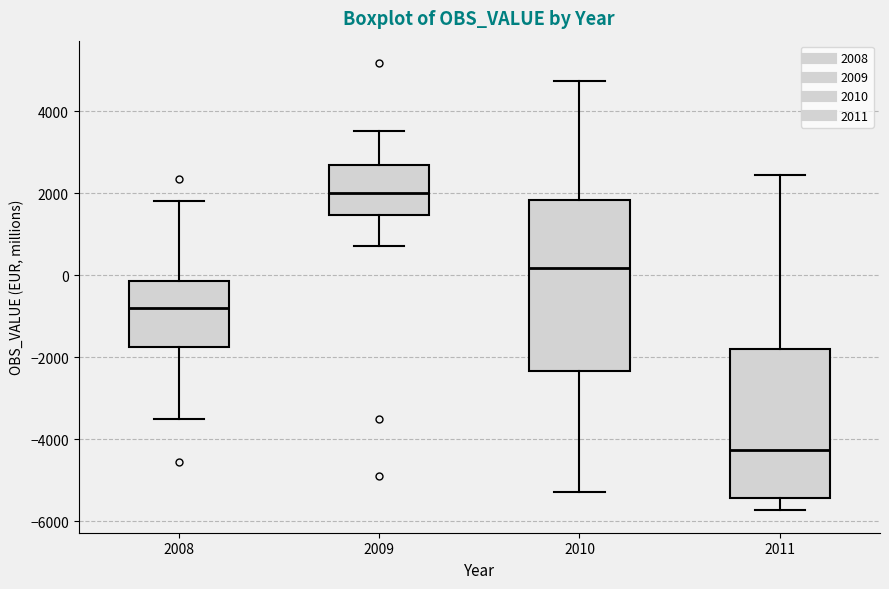

Reading left to right, transcribe this box plot: for each box, give where its median line is, the range the box spans, and where its two whiskers end, as read against the y-axis. The values are not printed on the chart, so give them approximately, as read against the axis.

2008: median -800, box -1800 to -200, whiskers -3600 to 1800
2009: median 2000, box 1400 to 2600, whiskers 800 to 3600
2010: median 200, box -2400 to 1800, whiskers -5200 to 4800
2011: median -4200, box -5400 to -1800, whiskers -5800 to 2400